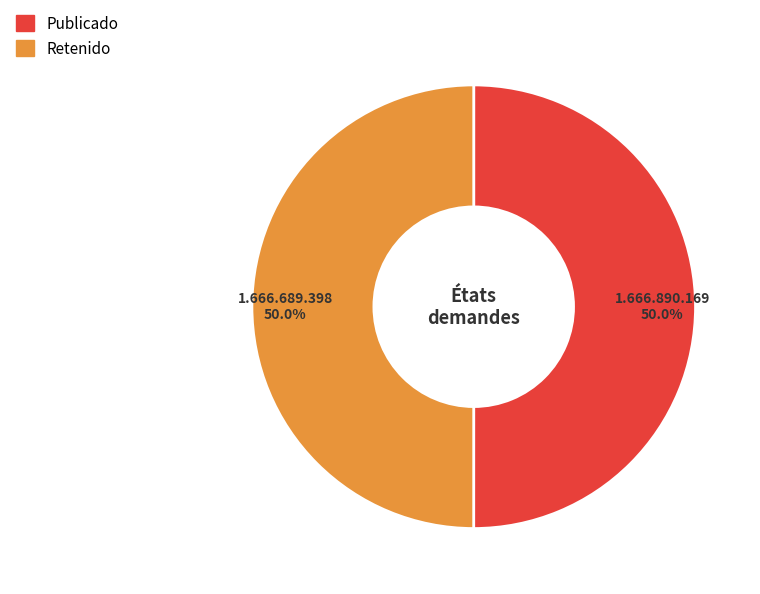

What is the ratio of the value at Publicado to the value at Retenido?

1.0